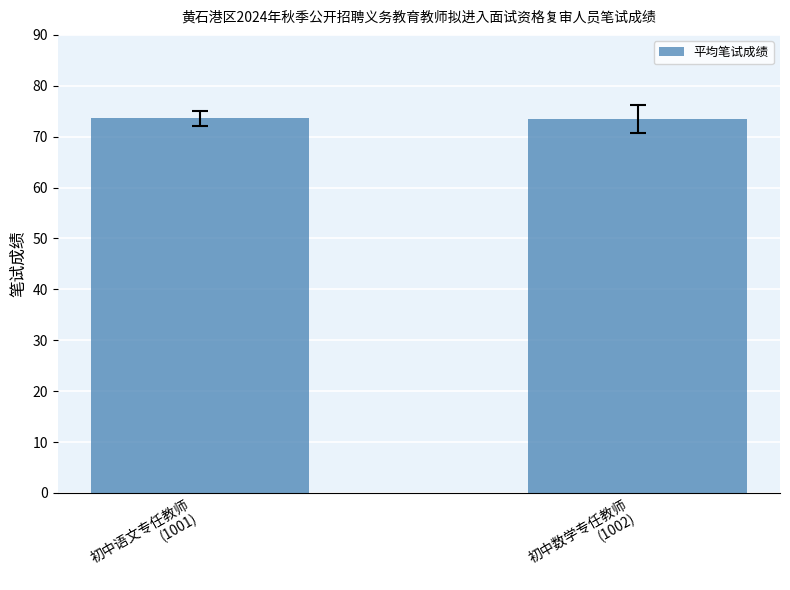

What is the label of the 2nd bar from the left?

初中数学专任教师
(1002)